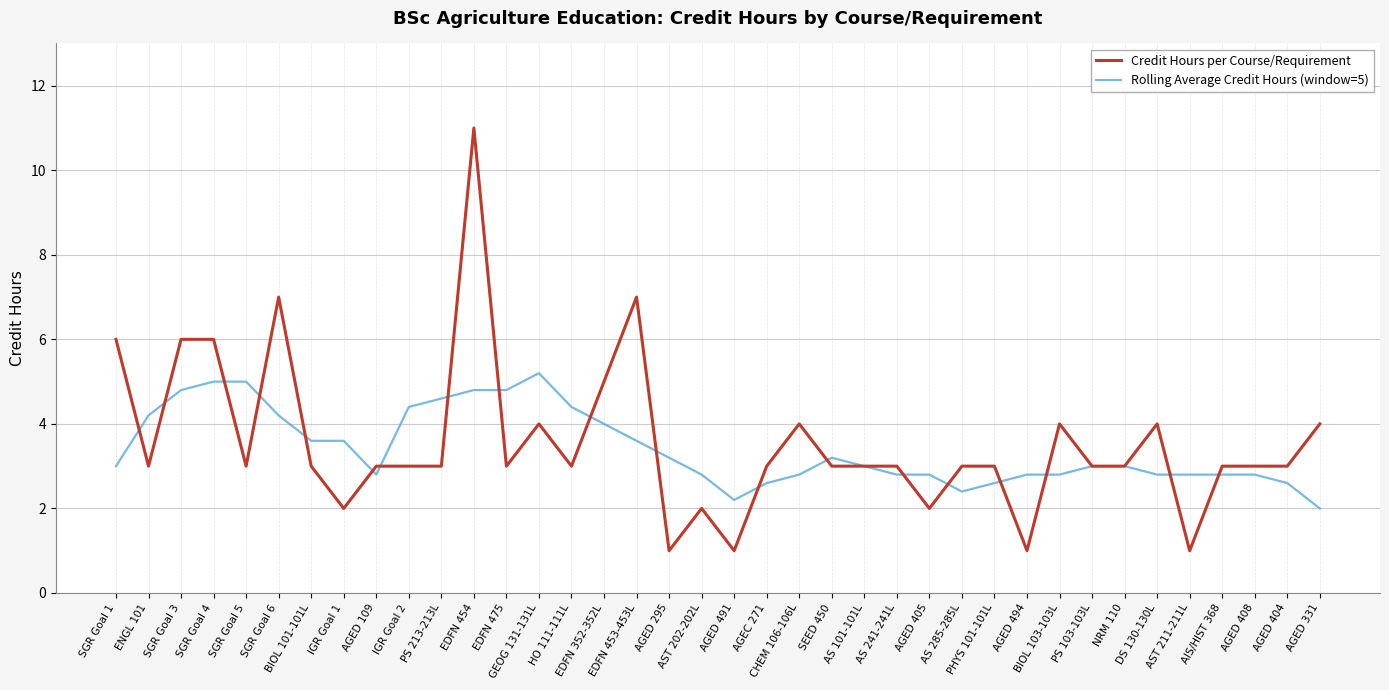

What is the highest value of the Rolling Average Credit Hours (window=5) series?

5.2